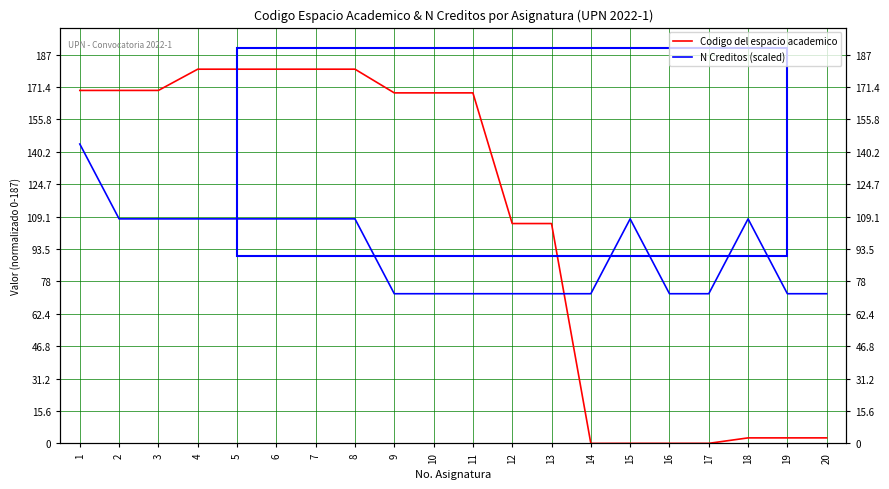

What are all the series names shown in the legend?

Codigo del espacio academico, N Creditos (scaled)